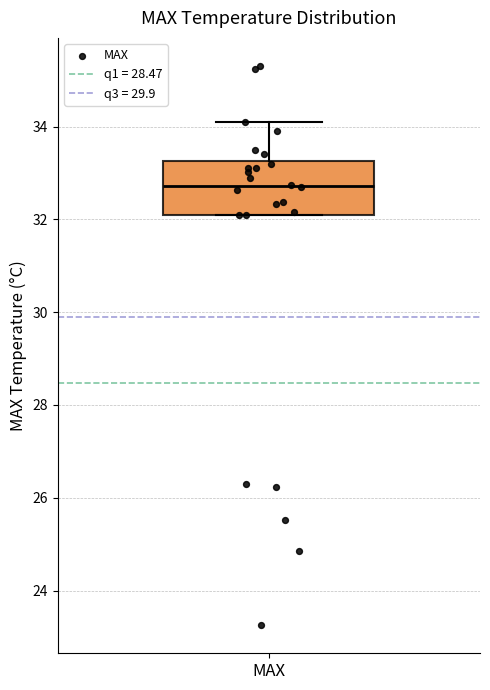

Where does the median line of the box for MAX sit on the y-axis? The values are not printed on the chart, so give them approximately, as read against the axis.

32.8